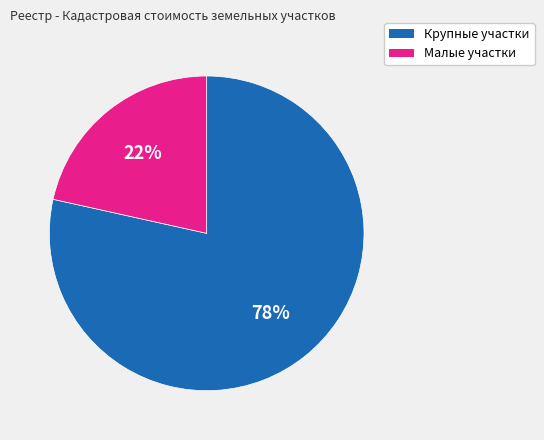

To the nearest percent, what portion does Малые участки represent?

22%